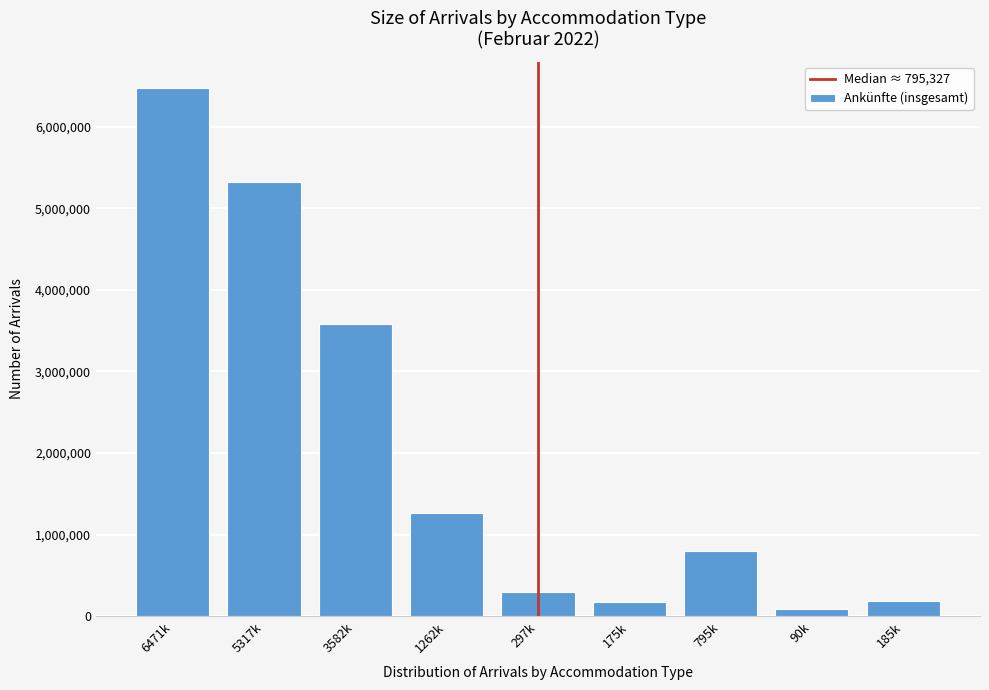

What is the difference between the maximum and minimum values?

6380207